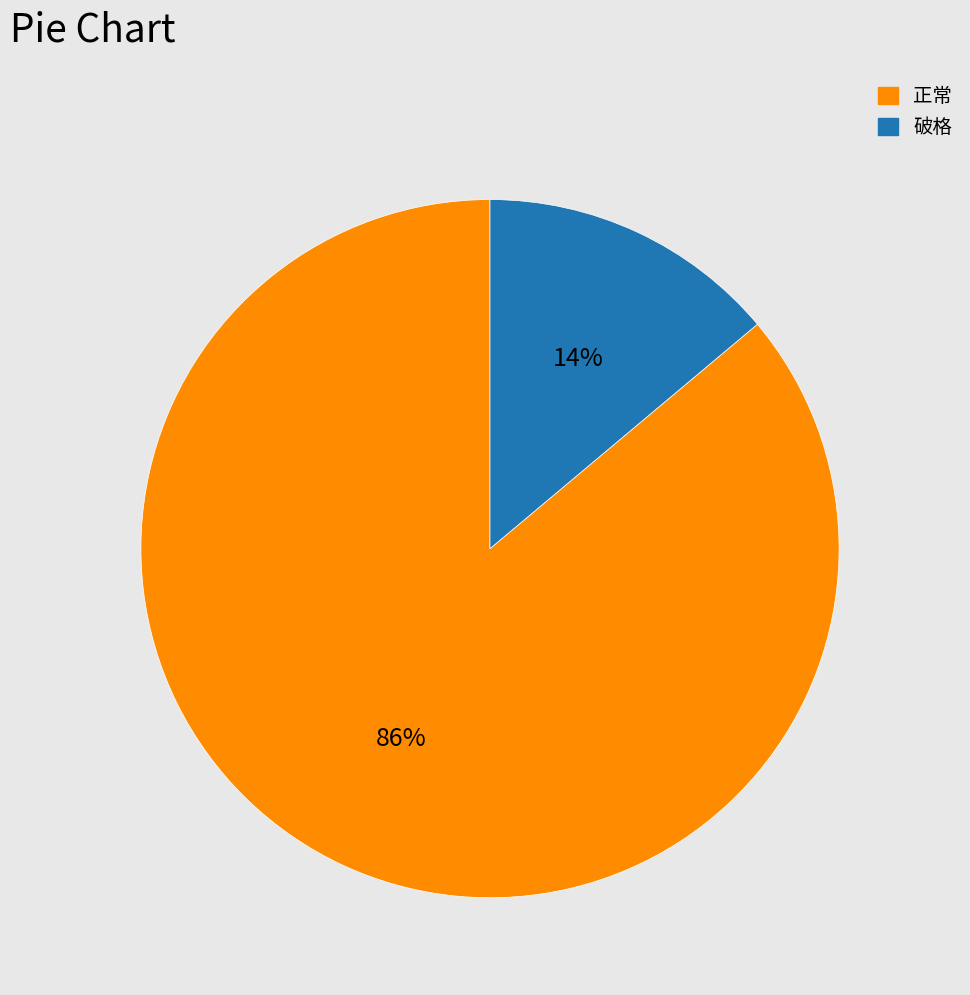

To the nearest percent, what is the difference between the 正常 and 破格 slice percentages?

72%